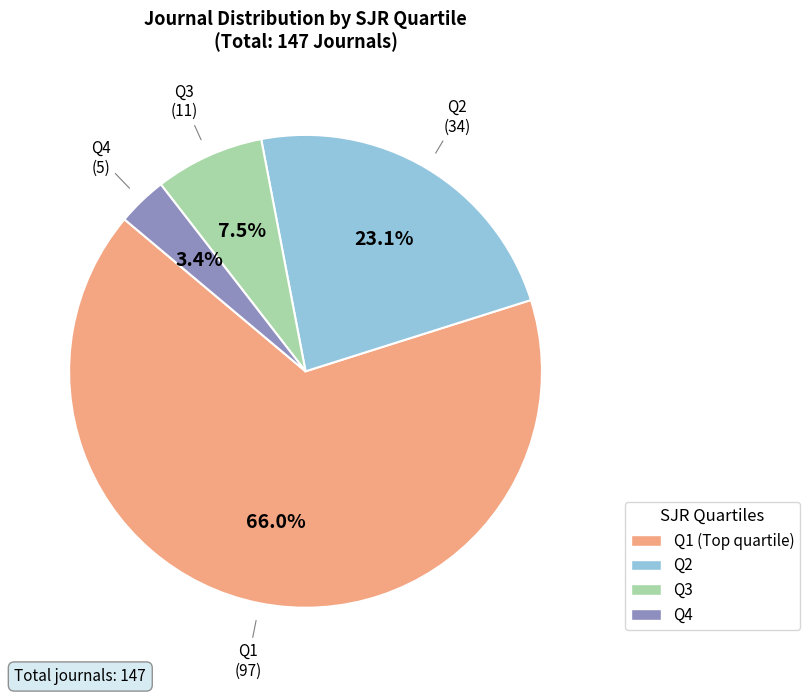

To the nearest percent, what portion does Q2 represent?

23%